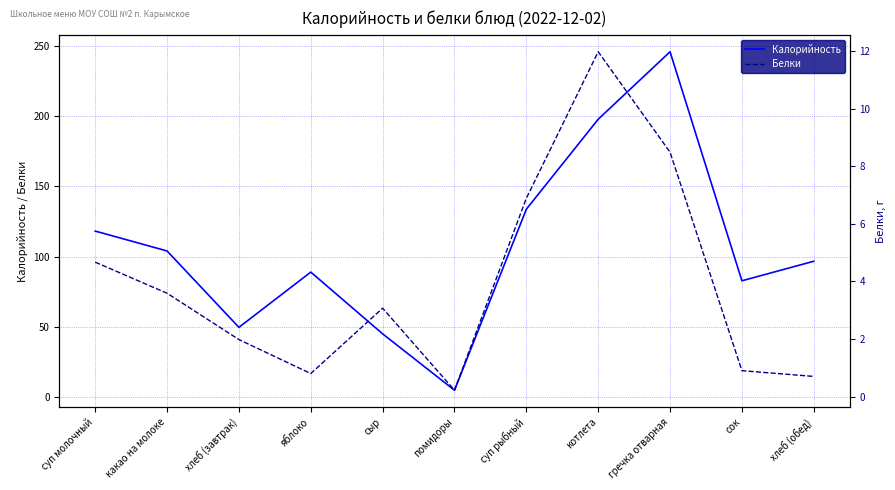

Does the chart have visible grid lines?

Yes